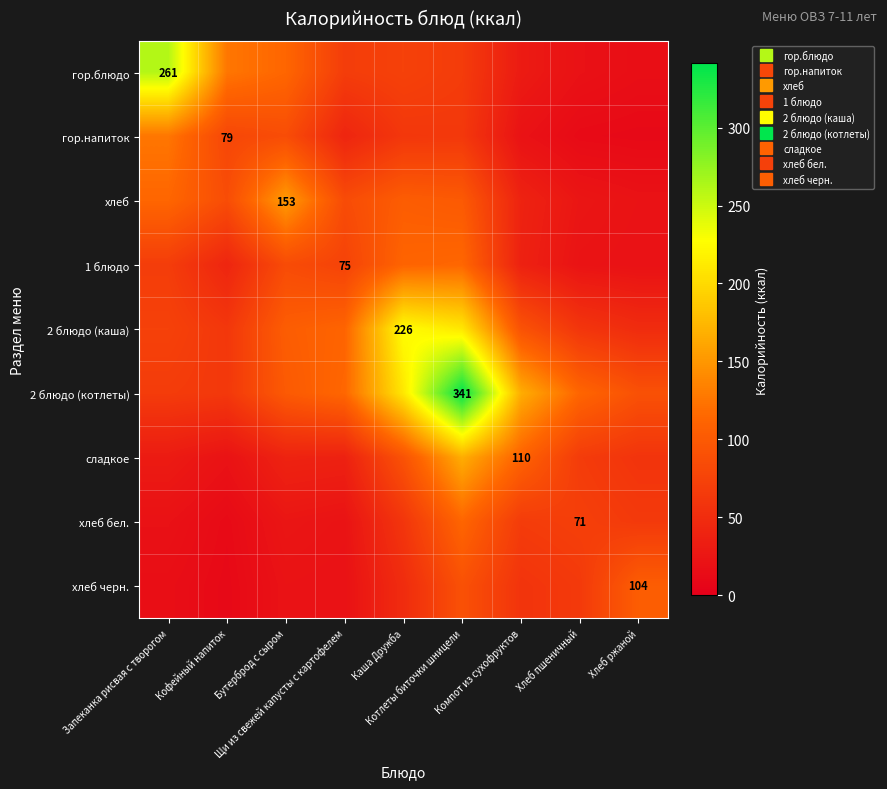

What is the spread (max minus min) of values at Бутерброд с сыром?

131.8